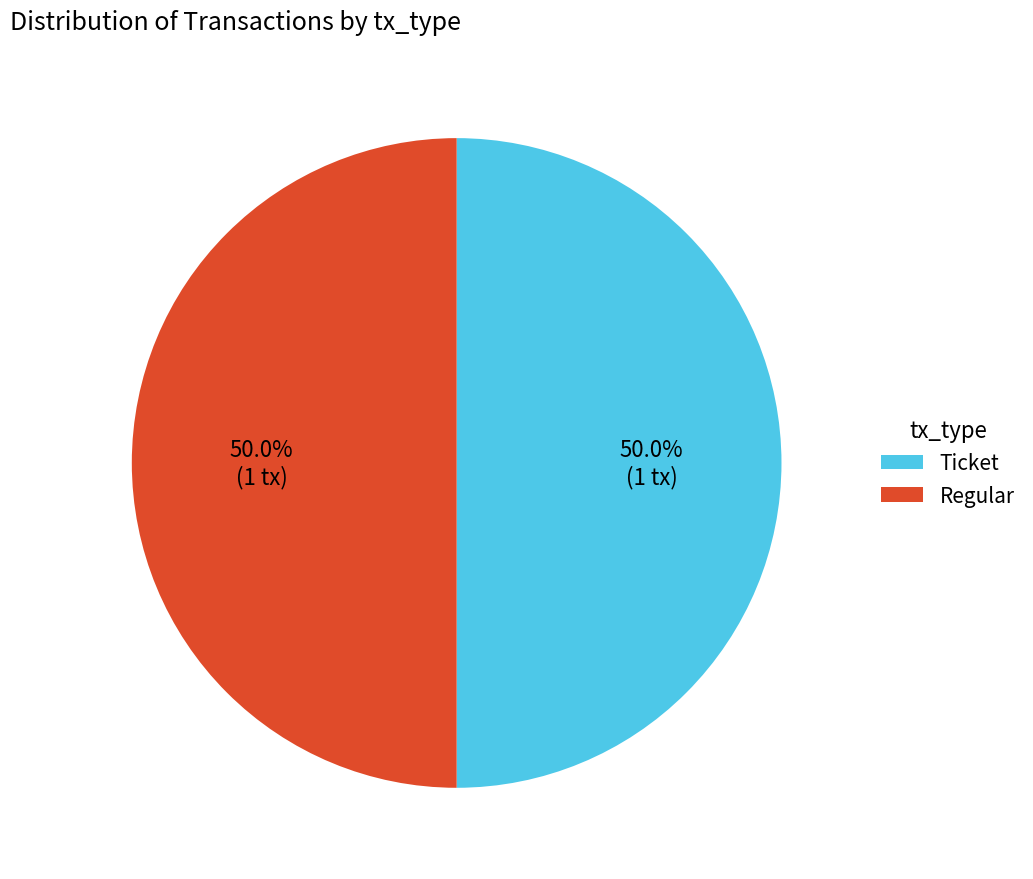

What is the ratio of the value at Regular to the value at Ticket?

1.0